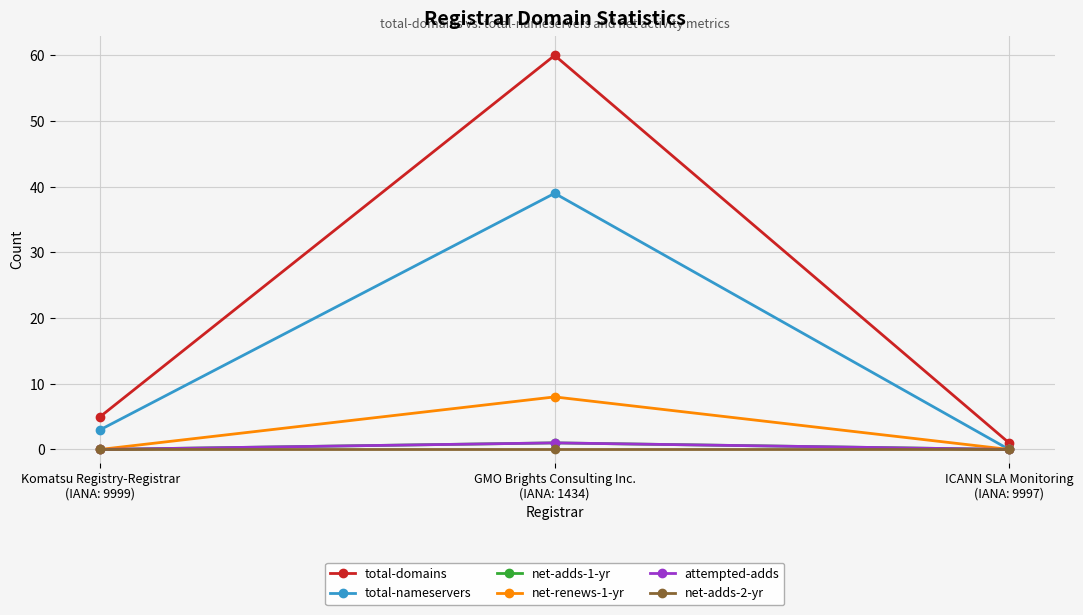

Is this an area chart (filled region under the line)?

No